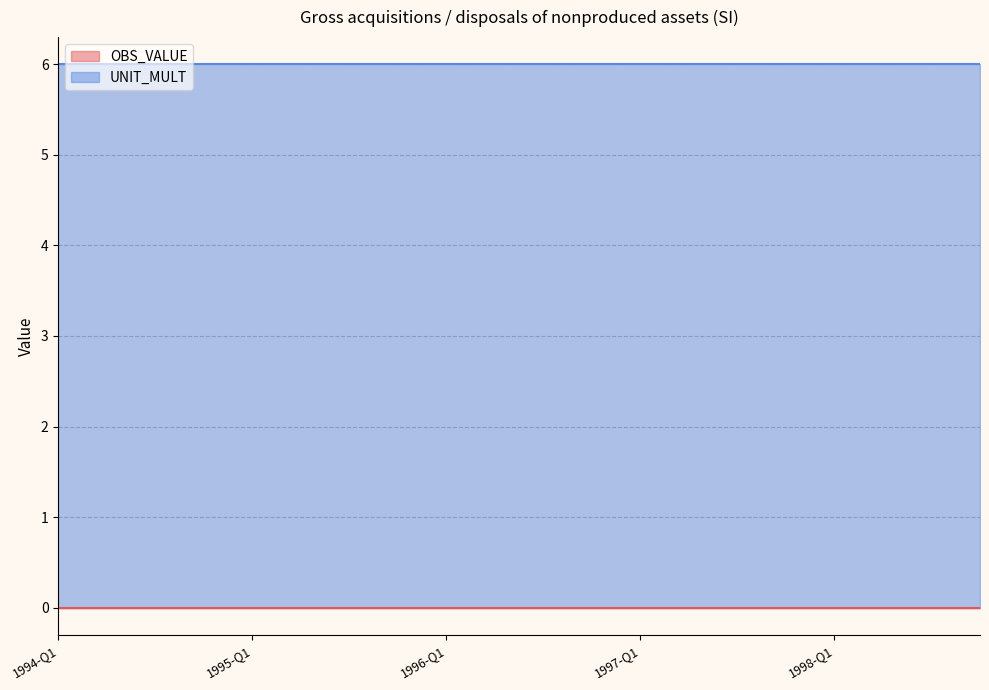

Which has a higher value, 1994-Q4 or 1996-Q4?

1994-Q4